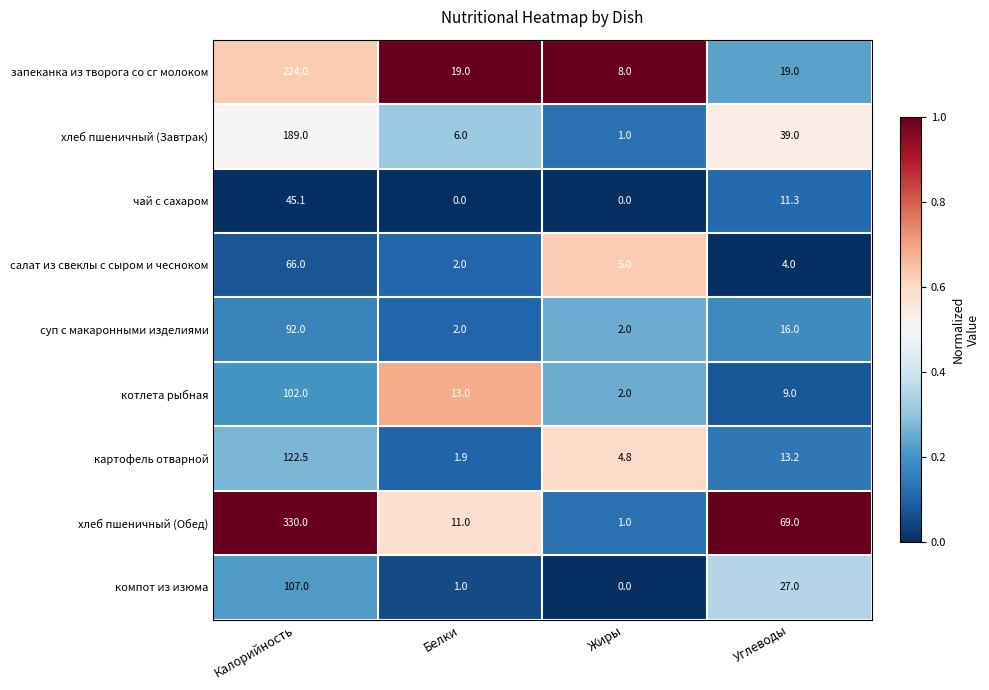

The хлеб пшеничный (Обед) series shows 101.6 at Углеводы. True or false?

False